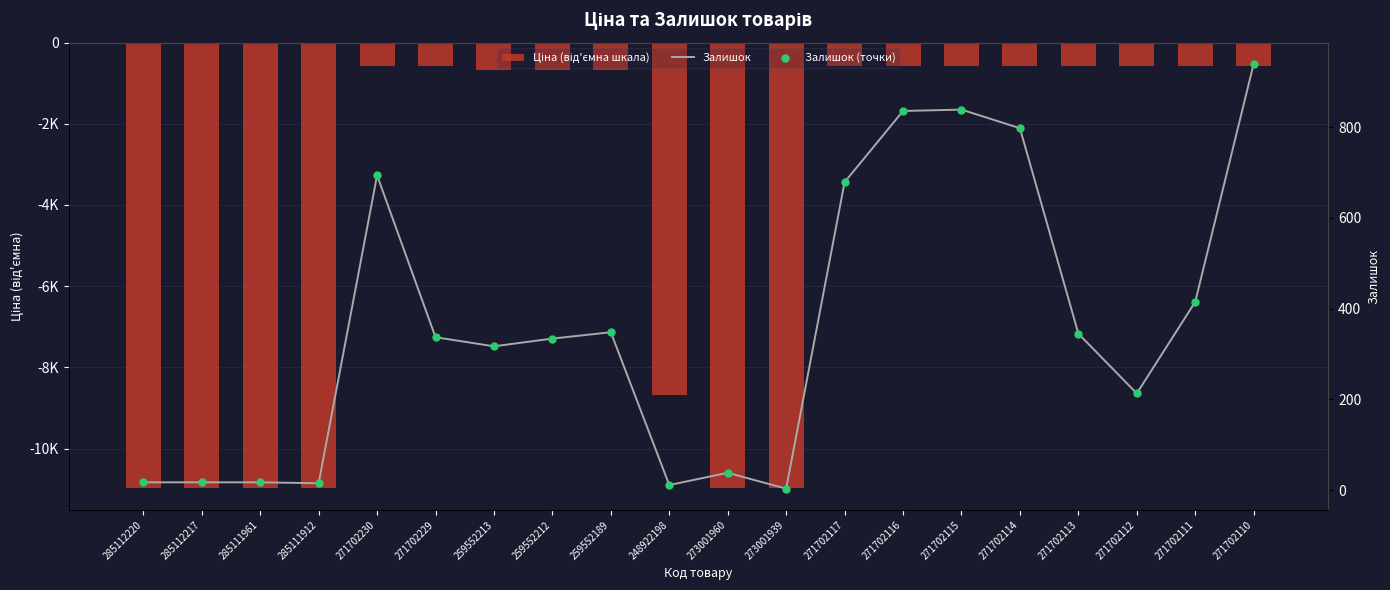

Which series reaches the maximum Y coordinate?

Залишок